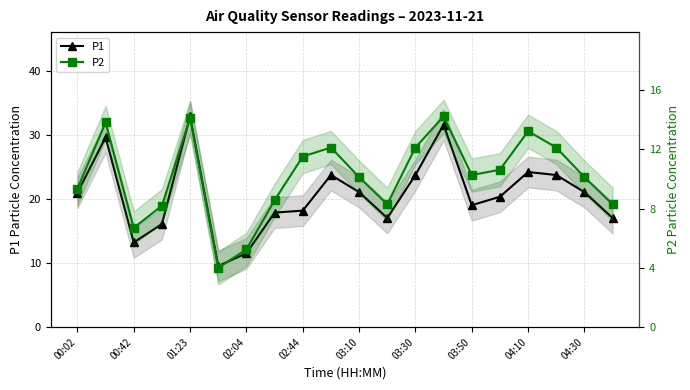

Between 17 and 10, which is larger?

17